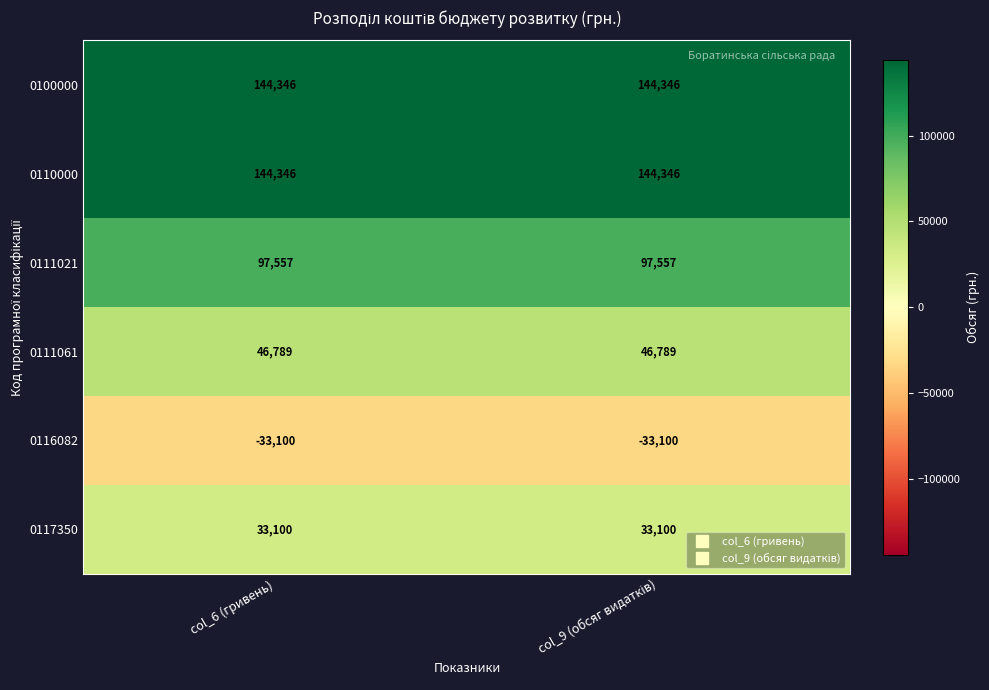

What is the total value across all series at col_6 (гривень)?

433038